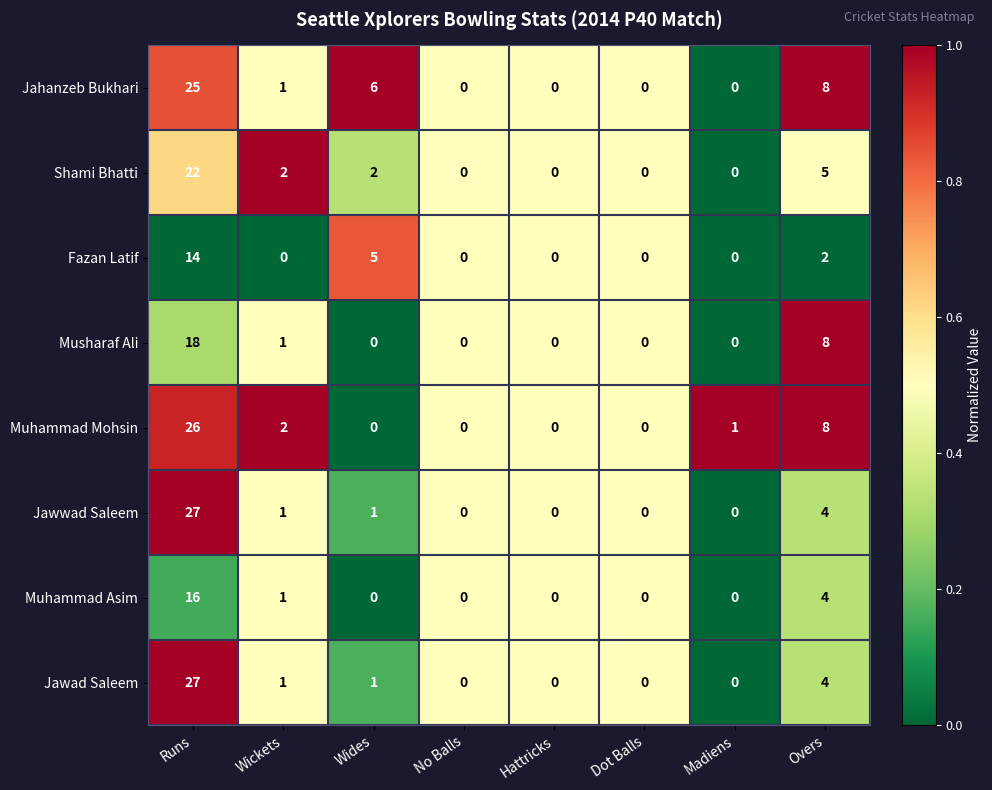

Is the value of Jawwad Saleem at Wickets greater than the value of Muhammad Asim at No Balls?

Yes